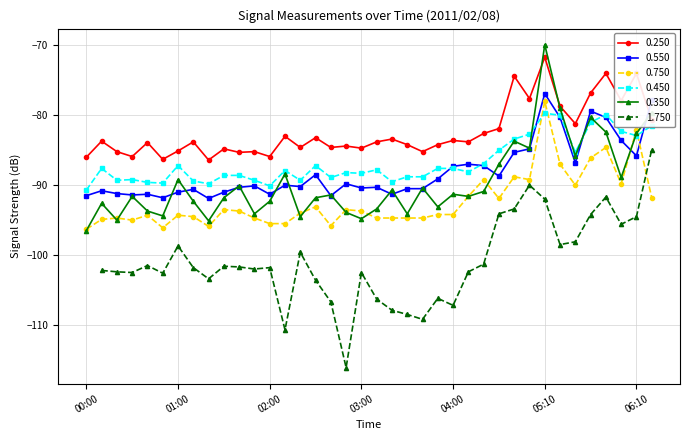

At which label is 0.350 closest to -83?

06:10